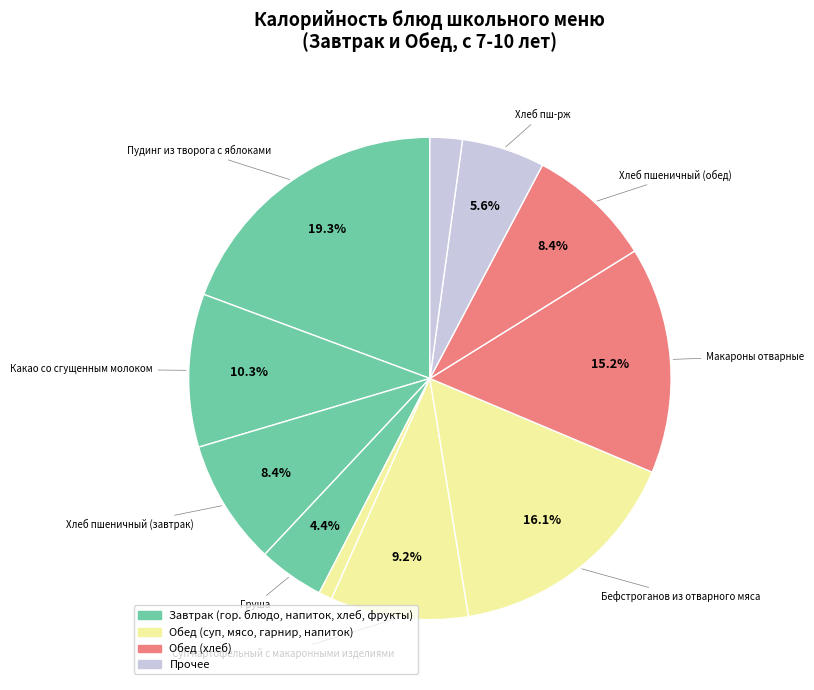

Rank the categories by value from lowest to highest.

Огурец в нарезке, Чай с лимоном и сахаром, Груша, Хлеб пш-рж, Хлеб пшеничный (завтрак), Хлеб пшеничный (обед), Суп картофельный с макаронными изделиями, Какао со сгущенным молоком, Макароны отварные, Бефстроганов из отварного мяса, Пудинг из творога с яблоками